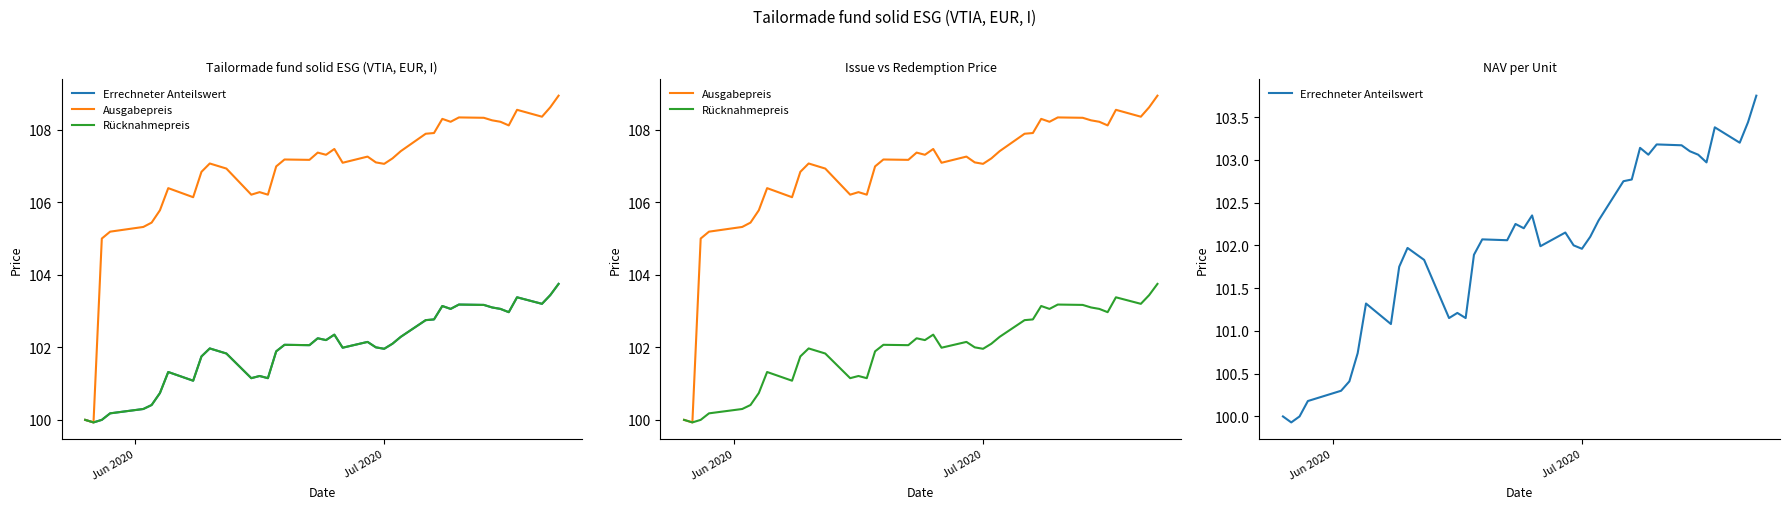

How many interior local peaks does the Errechneter Anteilswert series have?

10